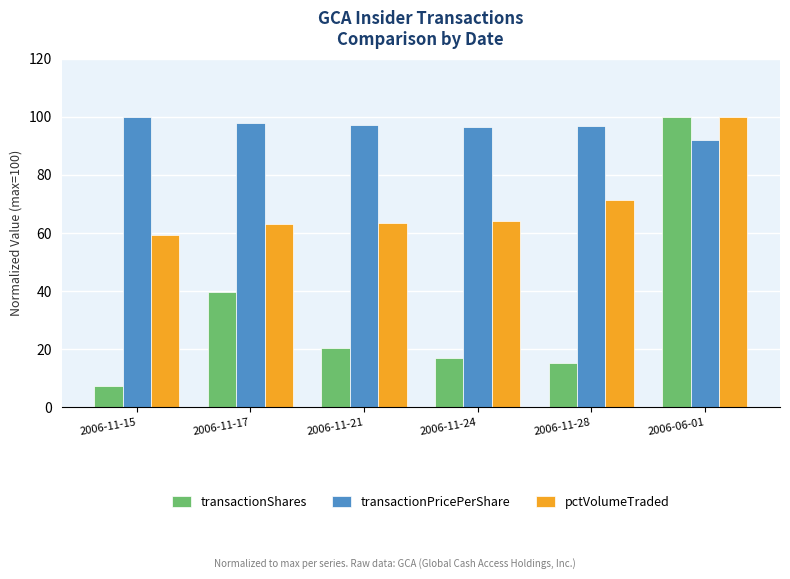

What are all the series names shown in the legend?

transactionShares, transactionPricePerShare, pctVolumeTraded